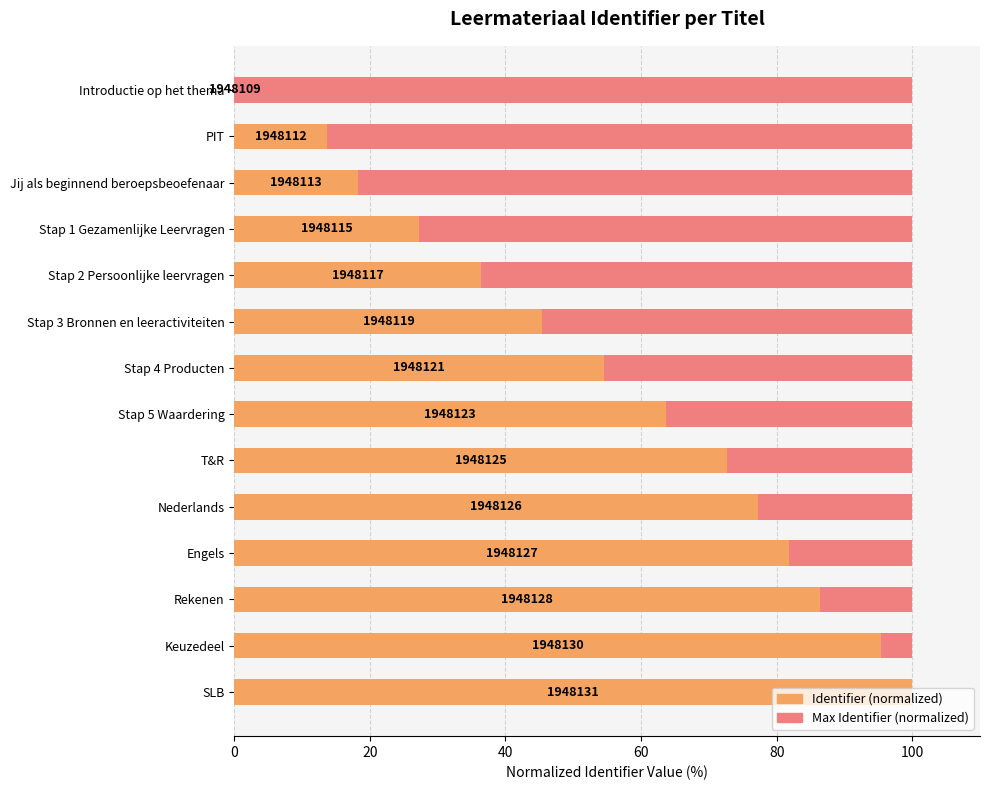

What is the value of the Max Identifier (normalized) bar at the 14th from the left?

0.6